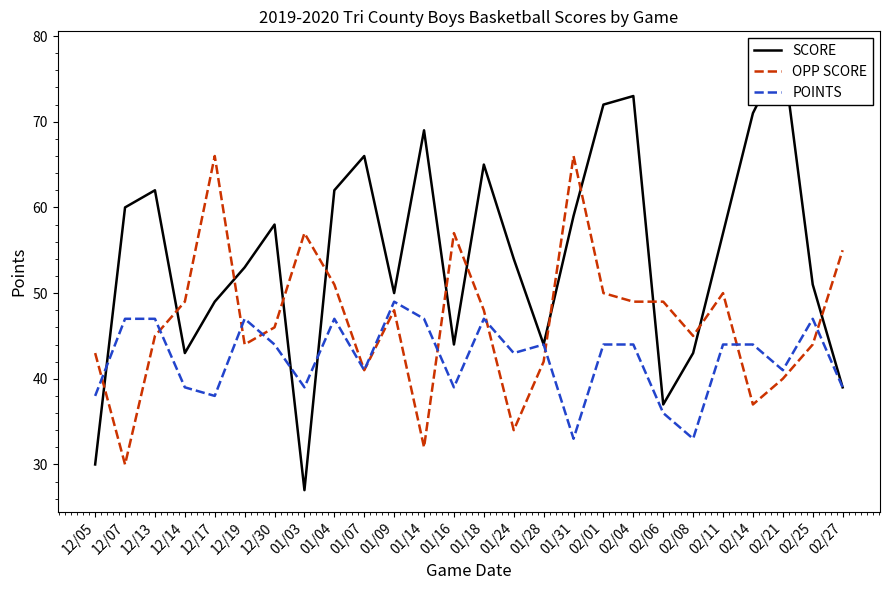

Rank the categories by SCORE value from lowest to highest.

01/03, 12/05, 02/06, 02/27, 12/14, 02/08, 01/16, 01/28, 12/17, 01/09, 02/25, 12/19, 01/24, 02/11, 12/30, 01/31, 12/07, 12/13, 01/04, 01/18, 01/07, 01/14, 02/14, 02/01, 02/04, 02/21